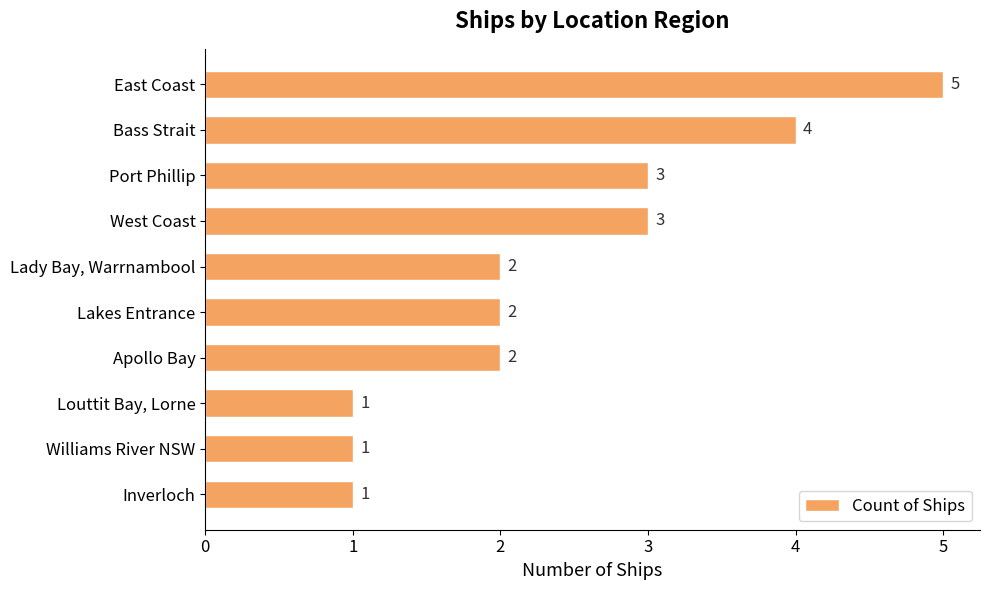

What is the maximum value shown in the chart?

5